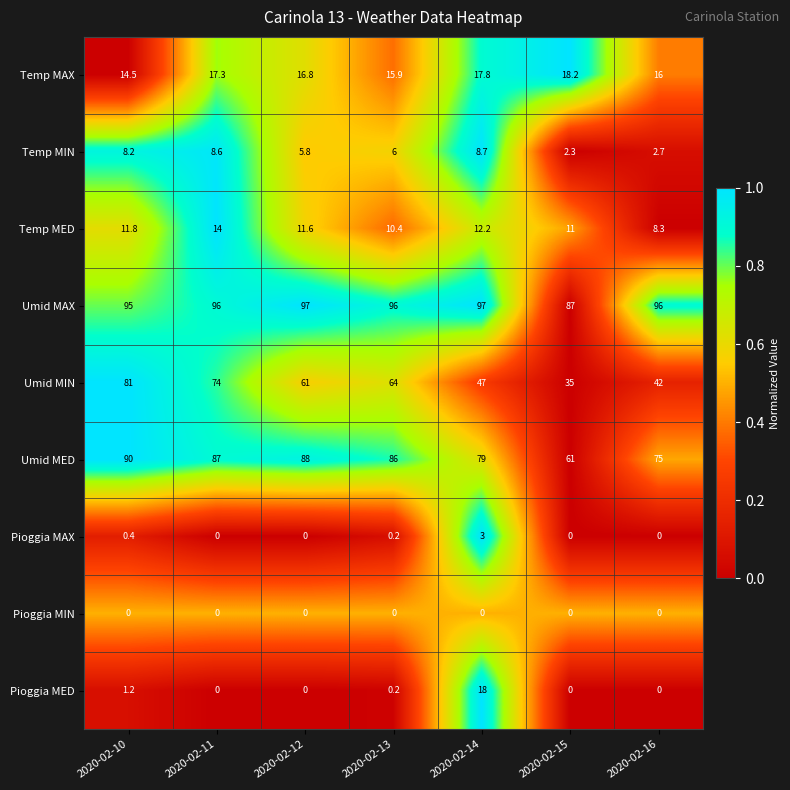

Which category has the lowest value in the Umid MAX series?

2020-02-15